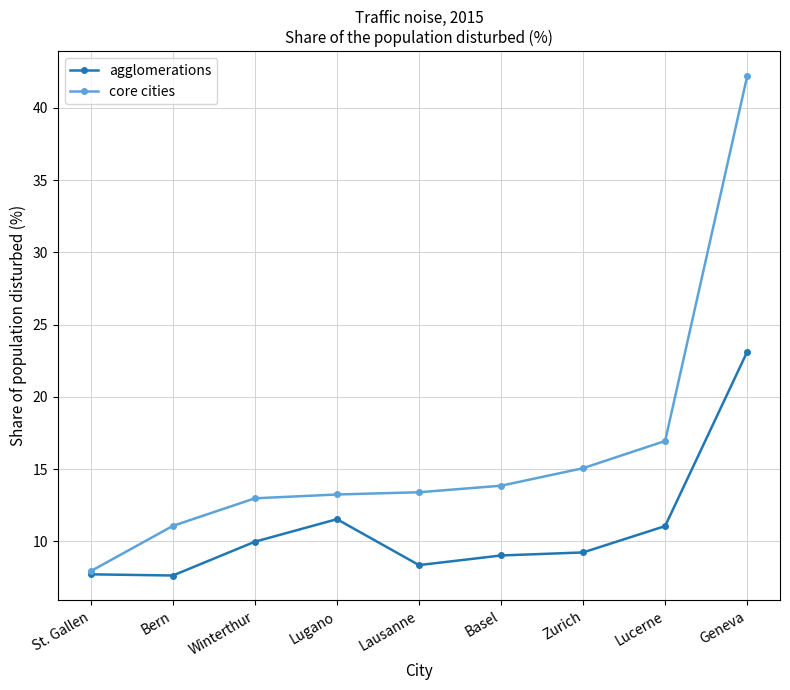

At which category does agglomerations reach its first local peak?

Lugano